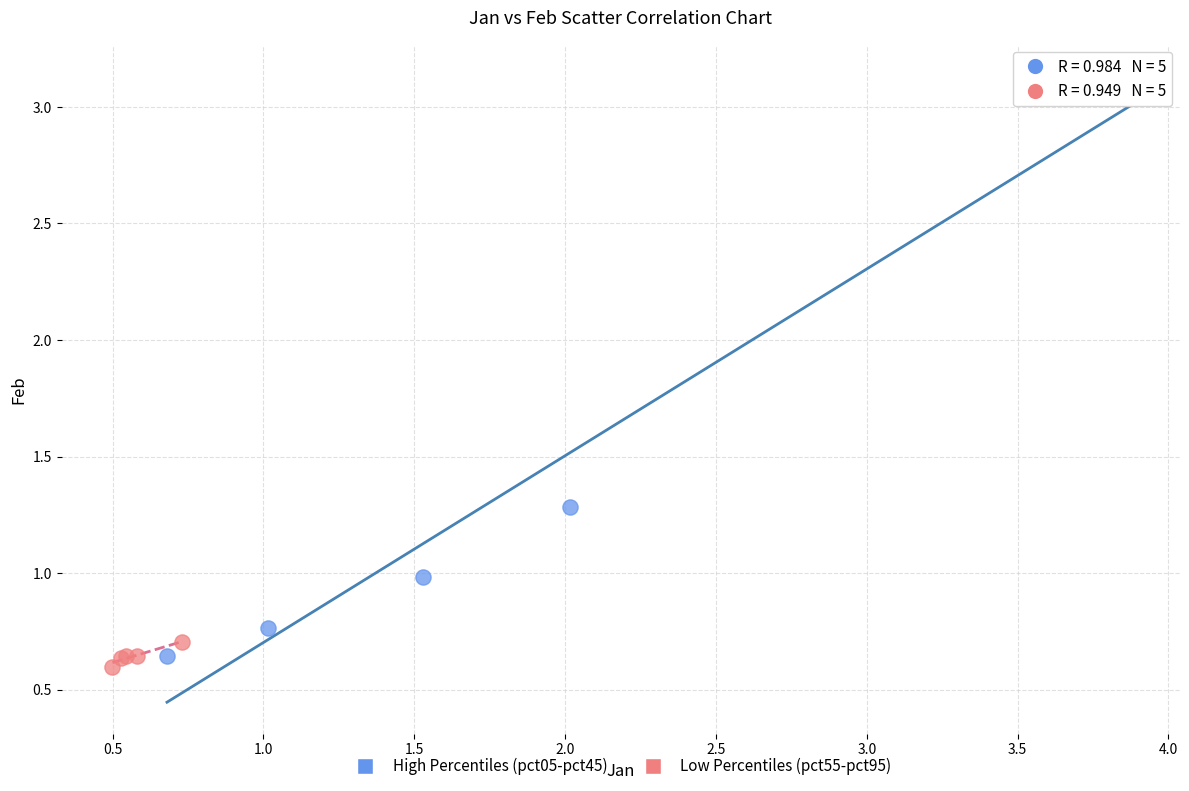

What are all the series names shown in the legend?

High Percentiles (pct05-pct45), Low Percentiles (pct55-pct95)